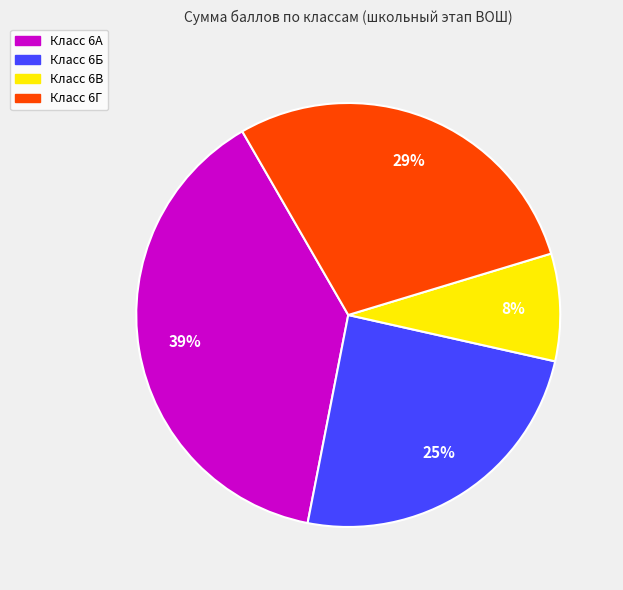

Is there a majority slice in this chart?

No